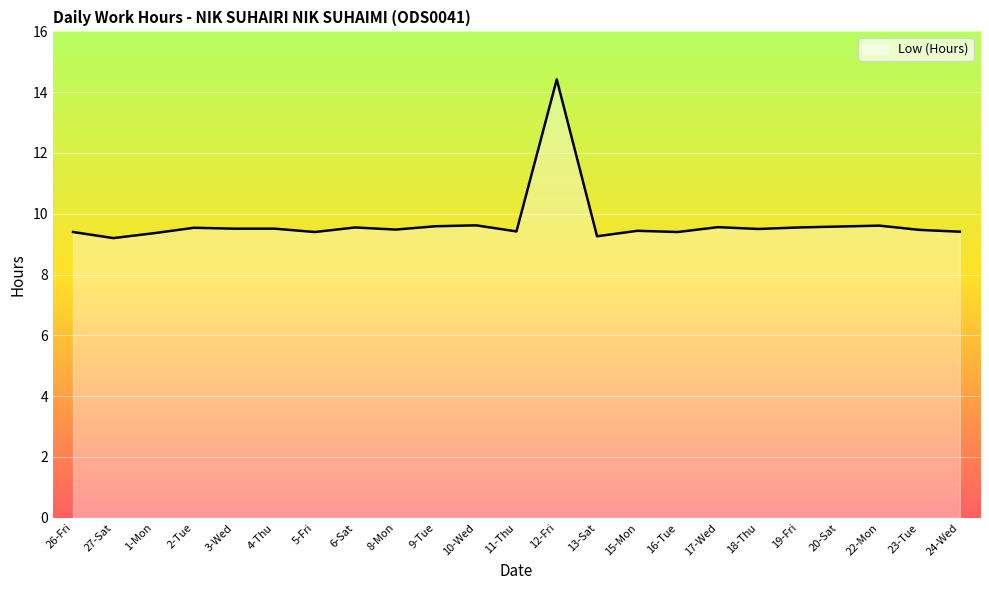

What is the difference between the second highest and second lowest values?

0.4